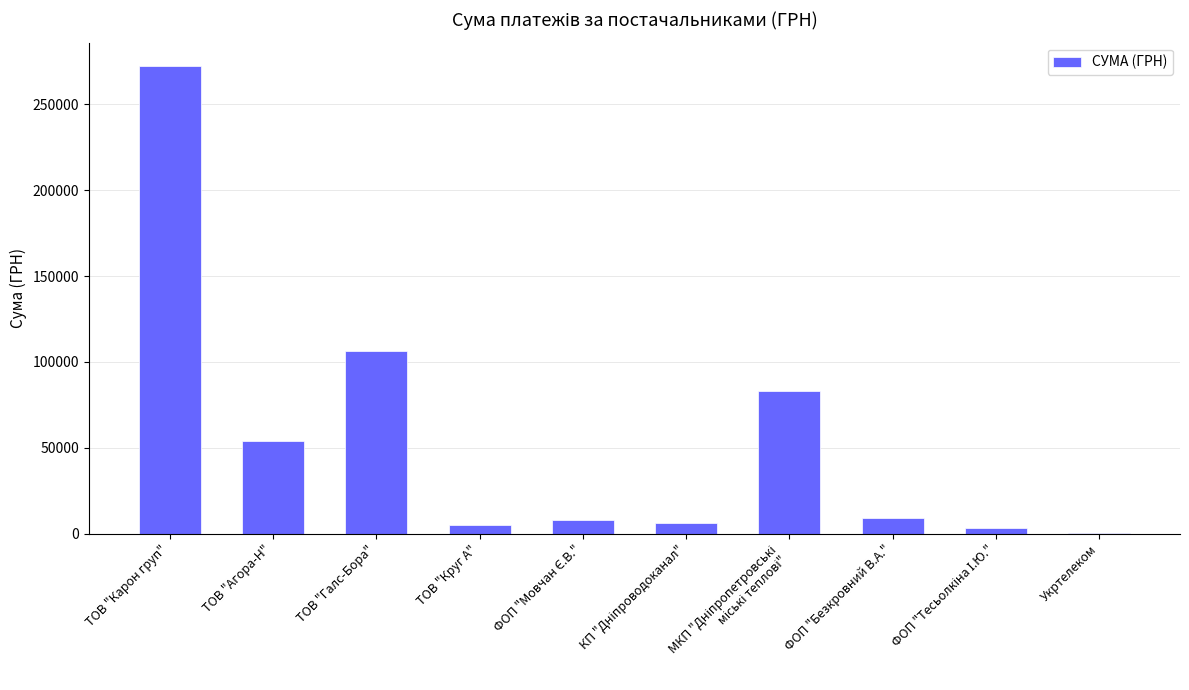

The value at ТОВ "Карон груп" is 395315.5. True or false?

False